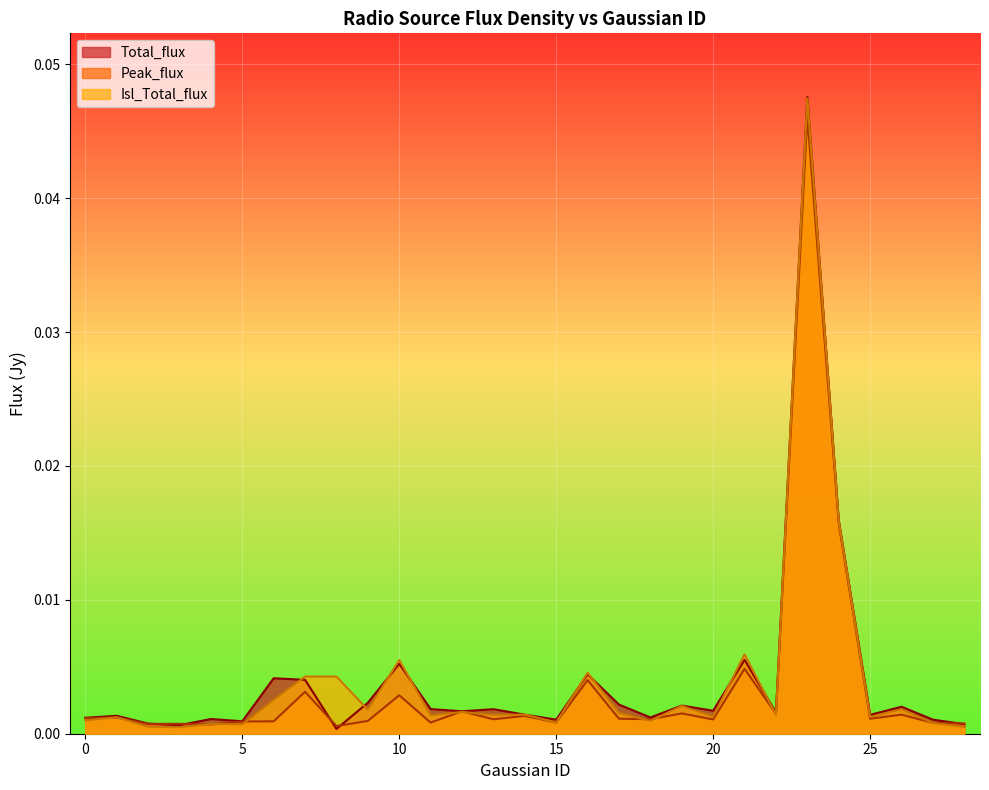

How many lines are shown in the chart?

3